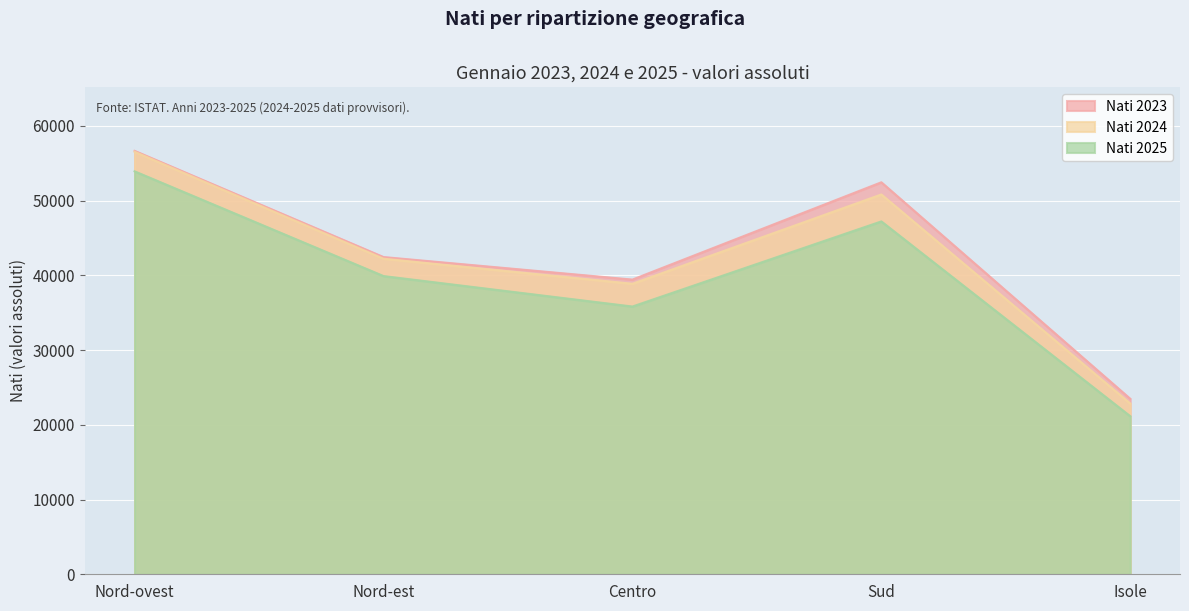

Between Centro and Sud, which series saw the biggest shift?

Nati 2023